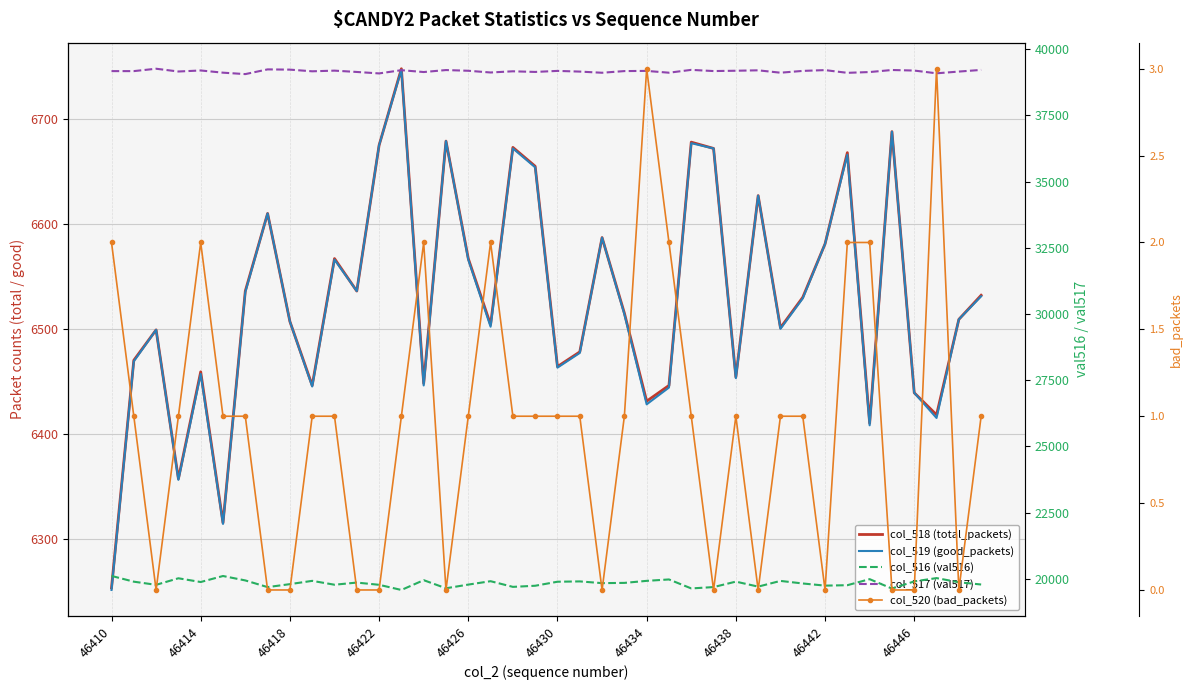

What is the sum of the col_520 (bad_packets) values at 30 and 27?

1